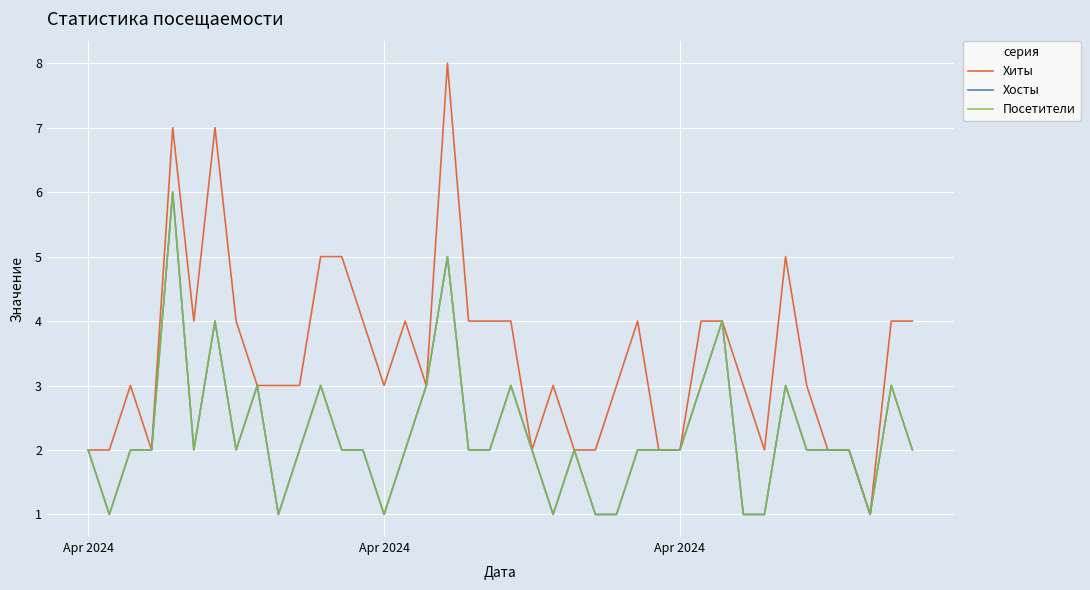

Does the chart display data point markers on the line(s)?

No